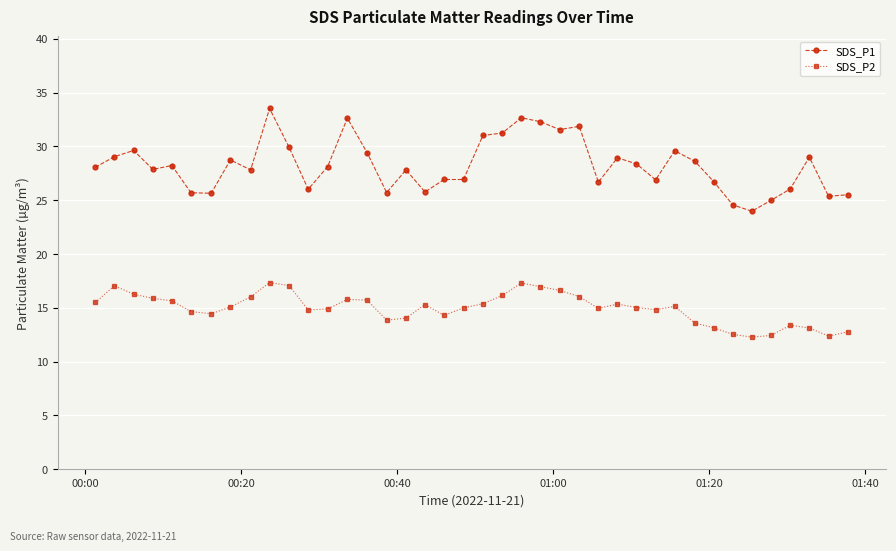

Which series has the largest total across all categories?

SDS_P1